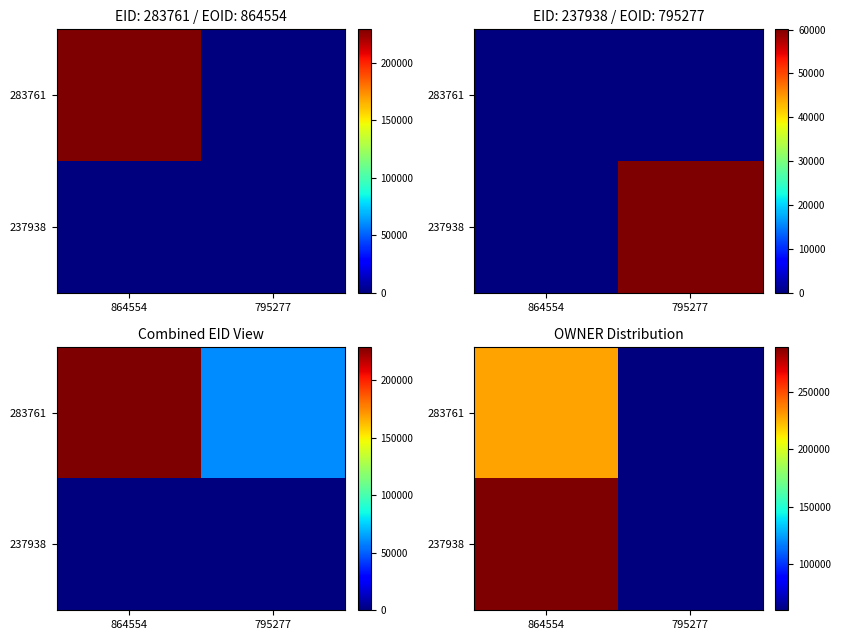

What is the difference between the 283761 values at 795277 and 864554?

169173